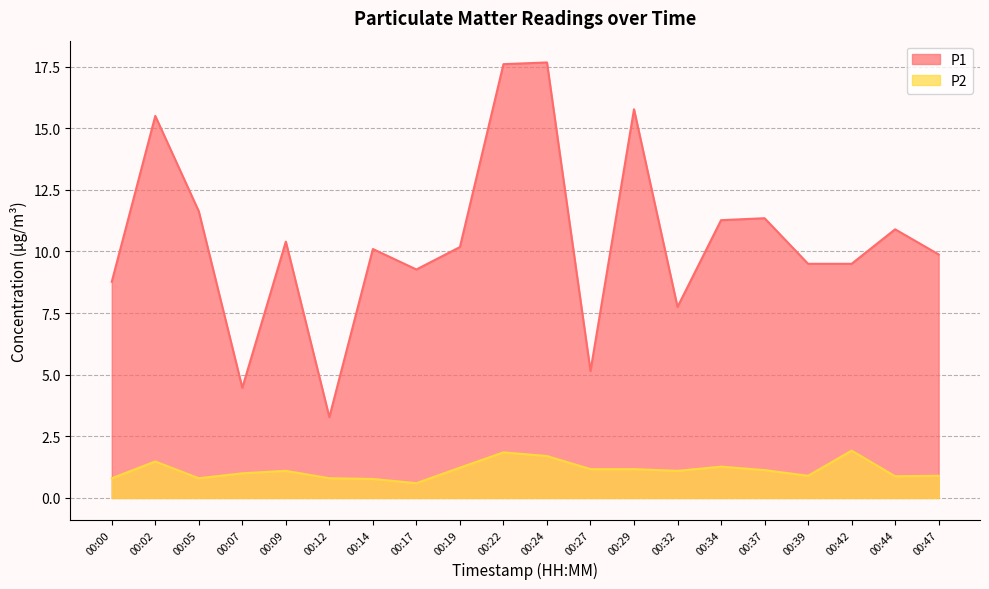

Does the chart display data point markers on the line(s)?

No